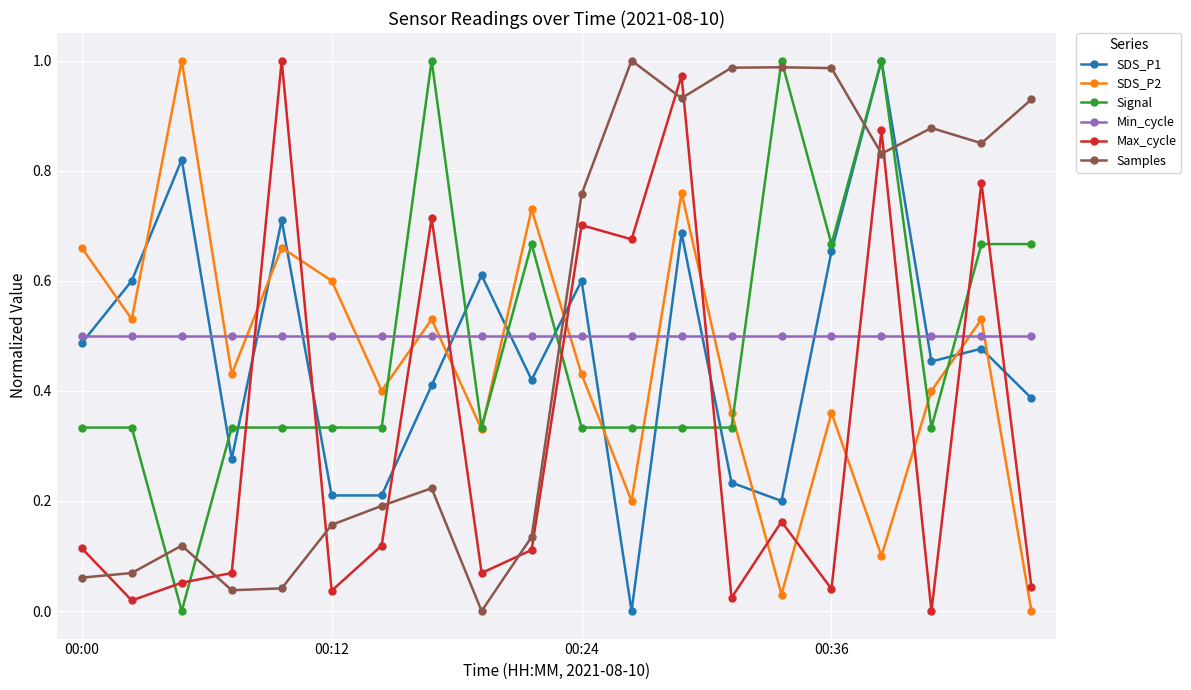

After their last crossing, which series has the higher values: Min_cycle or Signal?

Signal